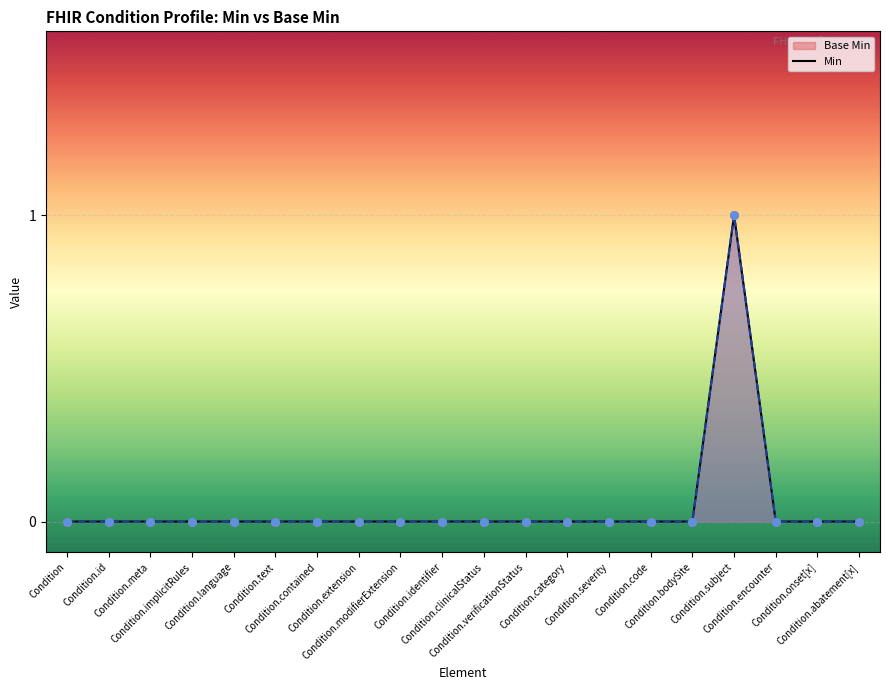

Which series has the largest Y range (max minus min)?

Base Min line